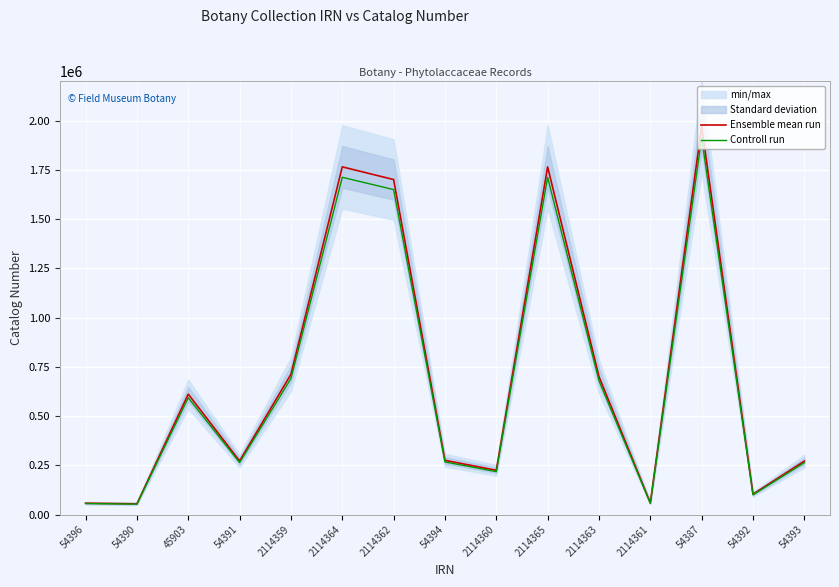

What is the total value across all series at 2114361?

115788.7